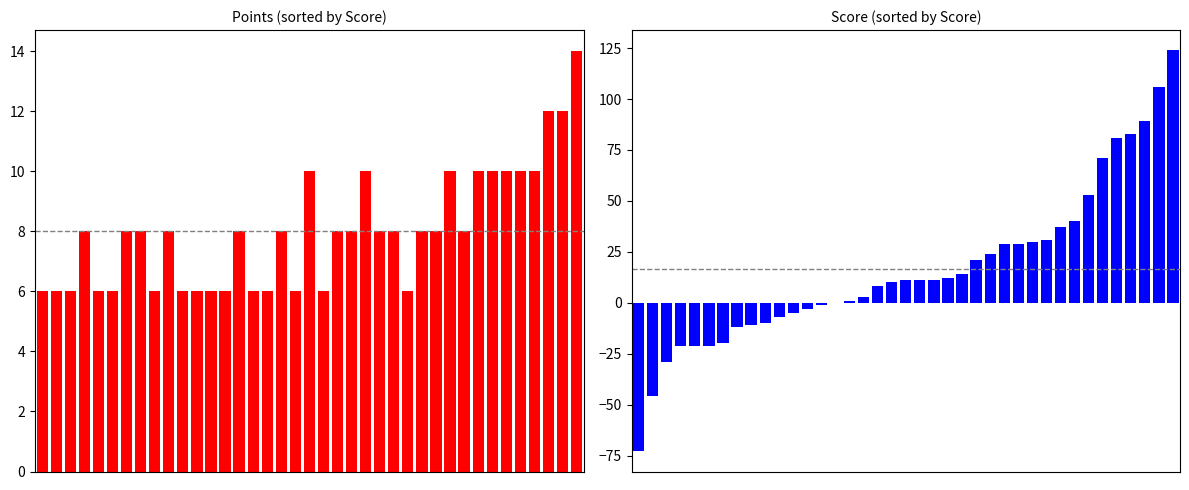

What is the highest value of the Points series?

14